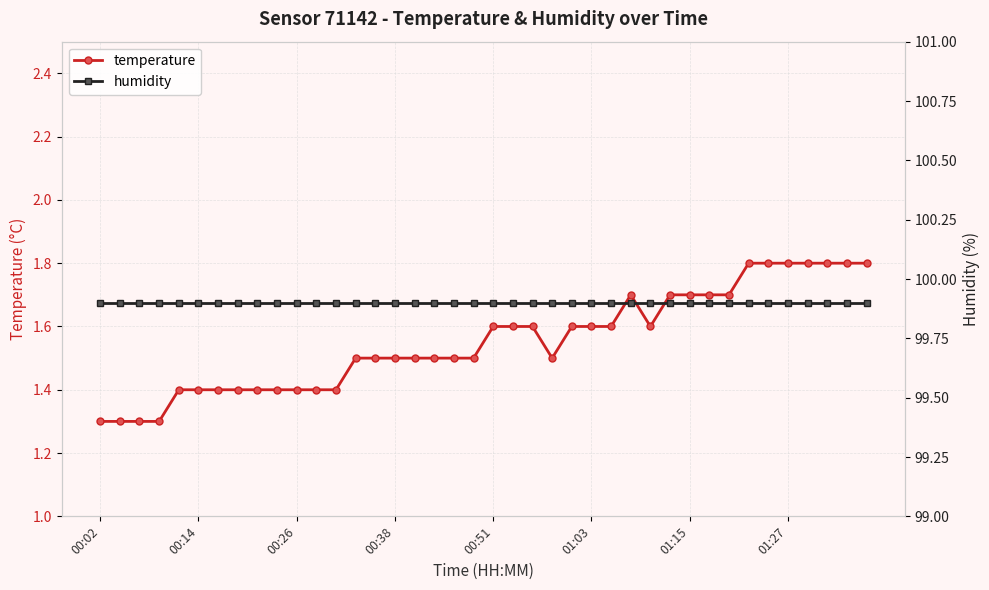

What is the sum of the humidity values at 19 and 34?

199.8